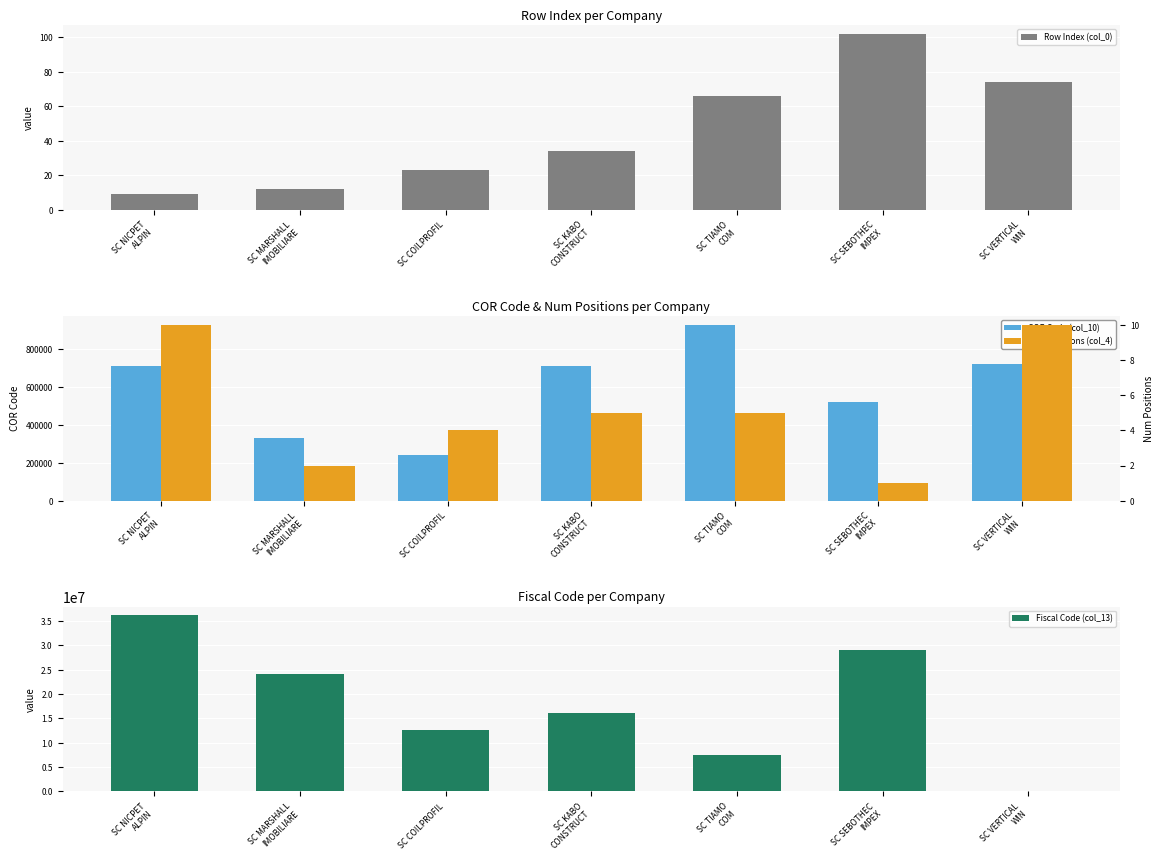

At which label does Num Positions (col_4) first exceed 5?

SC NICPET
ALPIN